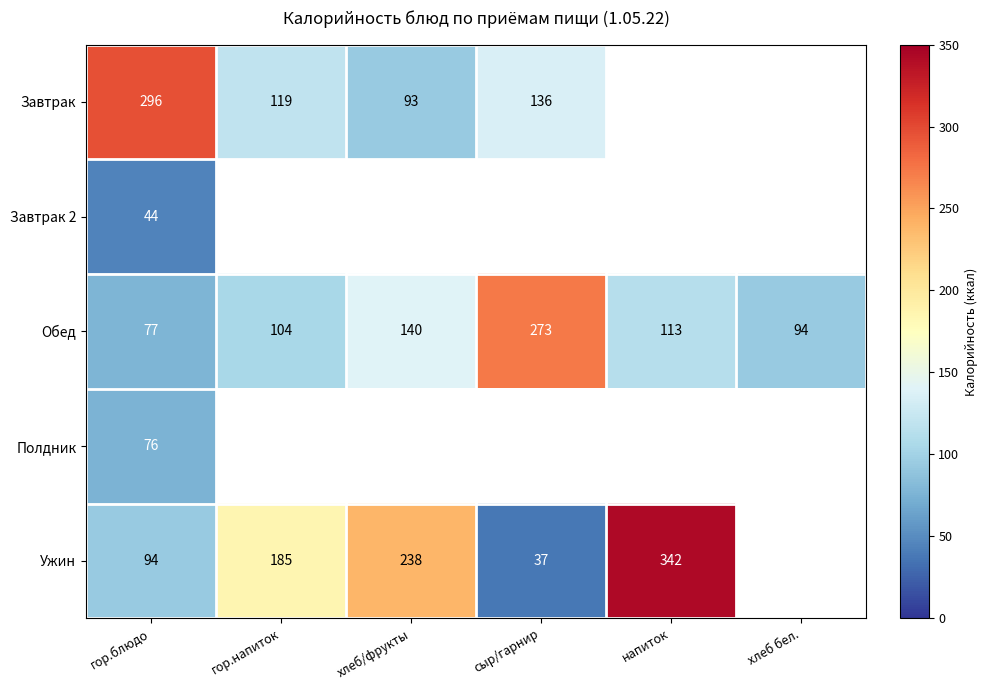

What is the sum of all Обед values?

801